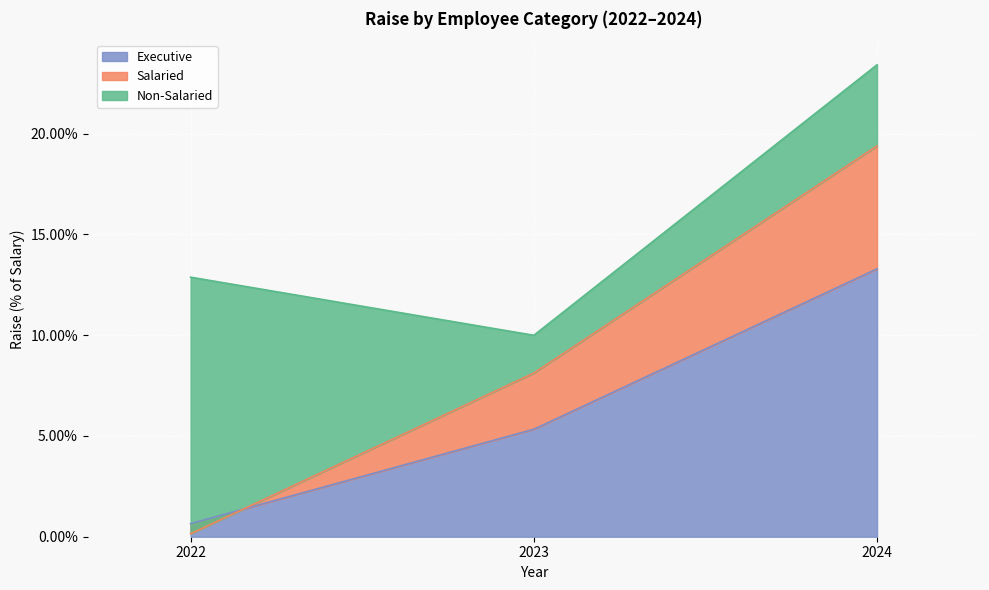

At which label does Executive reach its minimum?

2022